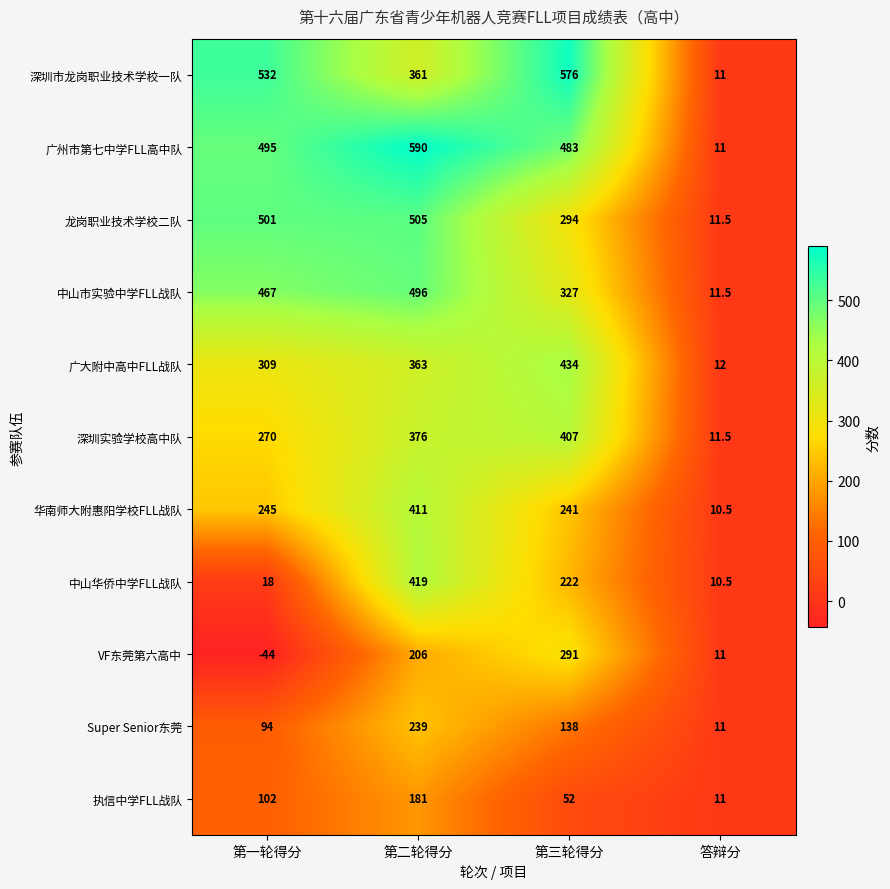

What is the approximate value of 深圳实验学校高中队 at 答辩分?

11.5